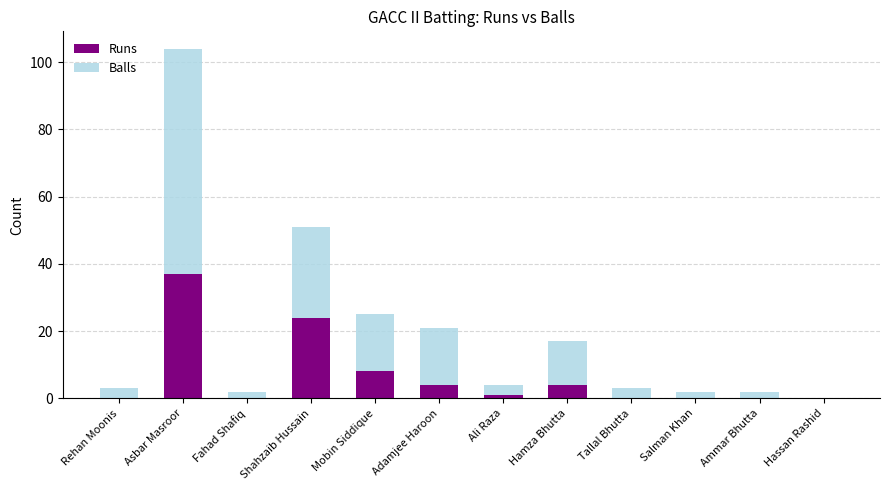

Reading left to right, what are the values for Runs?

Rehan Moonis=0	Asbar Masroor=37	Fahad Shafiq=0	Shahzaib Hussain=24	Mobin Siddique=8	Adamjee Haroon=4	Ali Raza=1	Hamza Bhutta=4	Tallal Bhutta=0	Salman Khan=0	Ammar Bhutta=0	Hassan Rashid=0